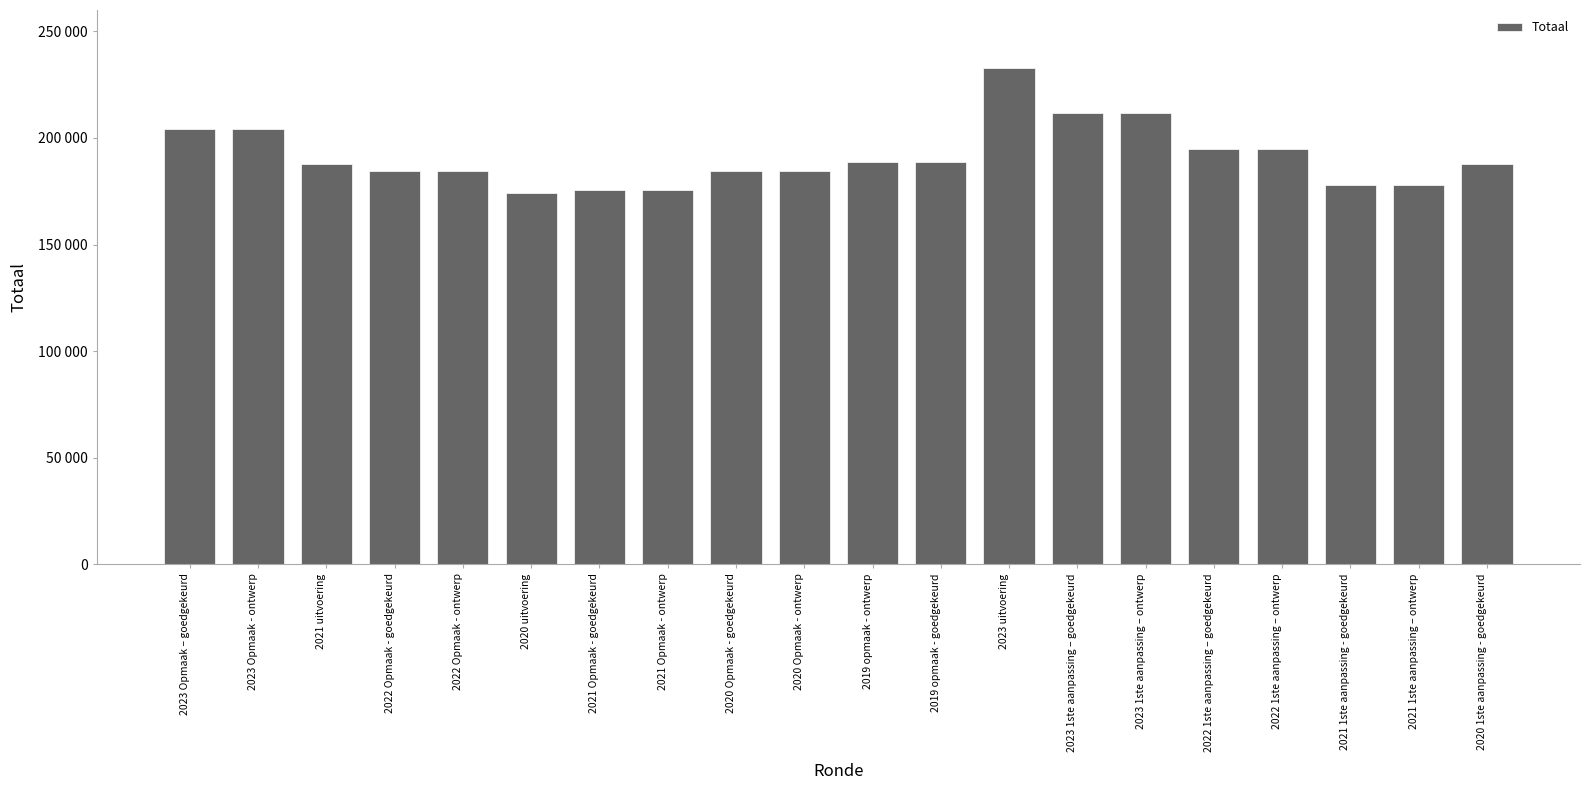

Are the bars horizontal?

No